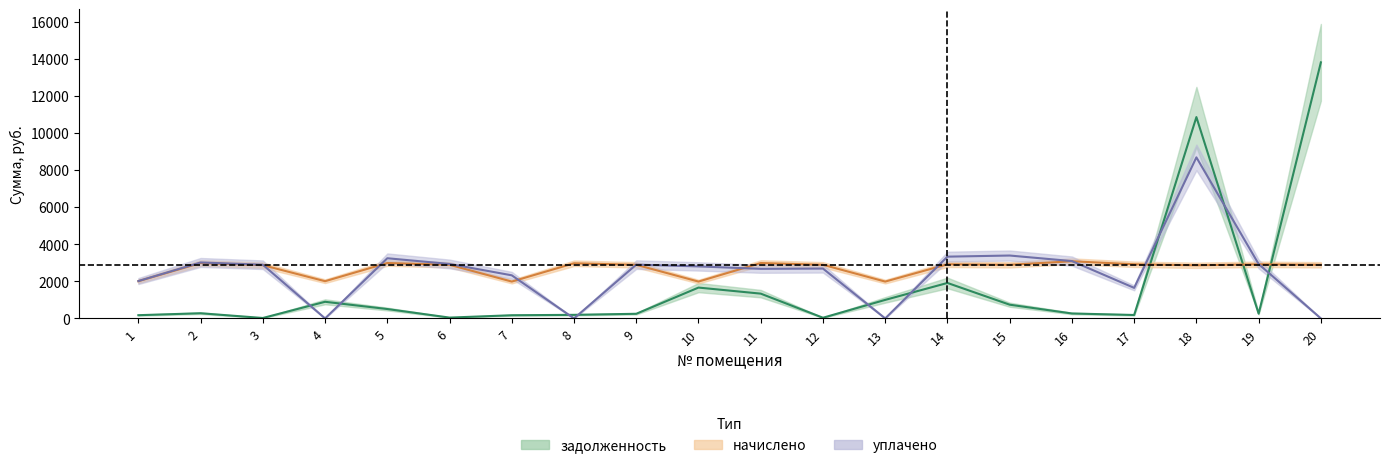

How many lines are shown in the chart?

3